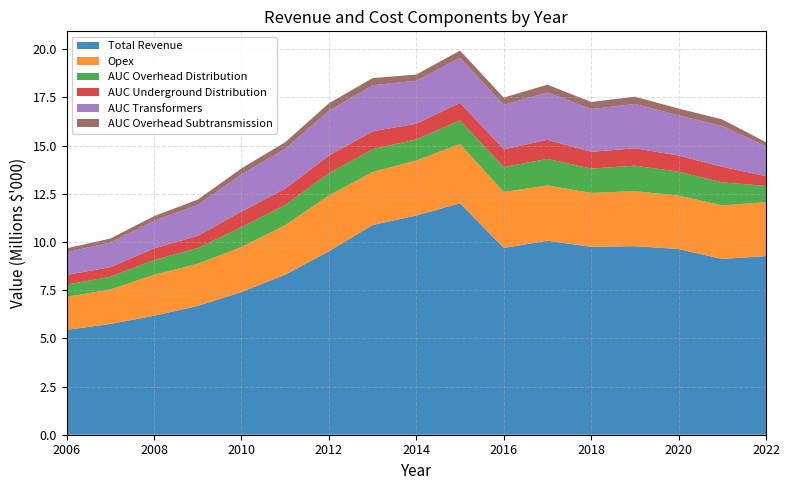

Reading left to right, extract all data points from this chart.

Total Revenue: 5439360.0	5748446.7	6170835.4	6682232.2	7405541.9	8302697.4	9519248.8	10880543.6	11372777.1	12008413.6	9691028.8	10063998.7	9750799.1	9781379.0	9633952.8	9117653.5	9268795.2
Opex: 1715814.9	1787044.4	2128012.7	2185358.3	2333269.7	2565540.9	2892263.6	2749823.6	2855597.9	3076161.3	2901548.7	2866641.4	2794883.2	2854964.4	2771010.9	2779805.8	2797972.2
AUC Overhead Distribution: 632402.6	658970.5	767039.7	818837.2	1032808.4	1055041.8	1154608.3	1183358.7	1091638.8	1224262.7	1292778.6	1377619.0	1261601.0	1323294.1	1240650.9	1195110.5	840939.9
AUC Underground Distribution: 500104.7	499524.7	599144.7	634892.2	804608.4	839341.8	919433.6	926718.2	814048.9	908754.4	922783.1	993479.7	869131.3	900512.8	837965.4	809081.0	505602.7
AUC Transformers: 1177112.8	1273316.5	1439466.5	1602999.6	1930666.2	2073011.0	2318540.3	2389991.4	2229156.0	2333896.0	2307782.2	2456139.5	2217785.2	2300708.6	2086602.6	2114735.8	1552038.1
AUC Overhead Subtransmission: 206163.3	210864.2	236373.5	276317.6	312098.1	339688.8	391754.7	371701.4	324013.1	379861.7	374884.2	402386.0	368815.3	376470.1	352540.4	342578.3	210457.2